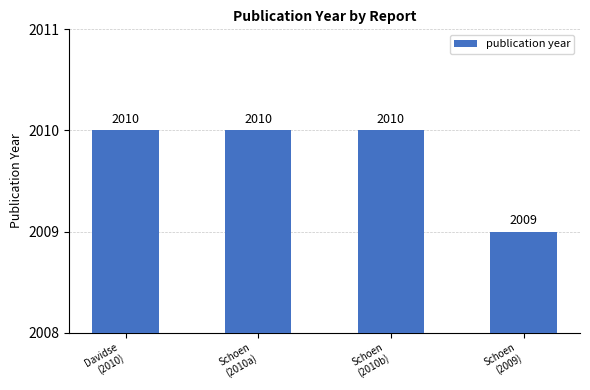

The value at Schoen
(2009) is 2009. True or false?

True